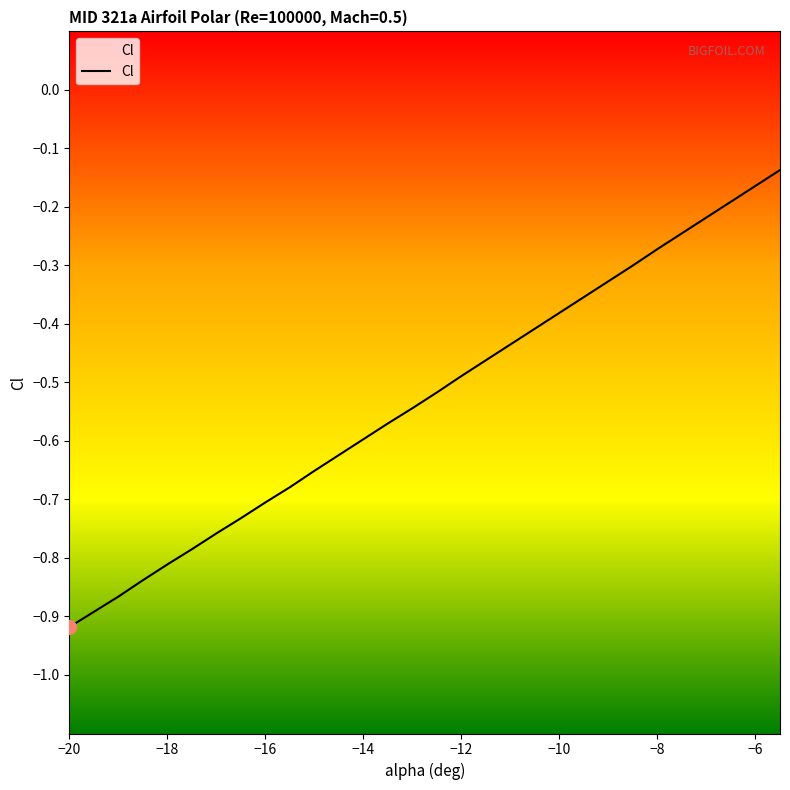

Reading left to right, what are all the values shown in this chart?

-0.9	-0.9	-0.9	-0.8	-0.8	-0.8	-0.8	-0.7	-0.7	-0.7	-0.7	-0.6	-0.6	-0.6	-0.5	-0.5	-0.5	-0.5	-0.4	-0.4	-0.4	-0.4	-0.3	-0.3	-0.3	-0.2	-0.2	-0.2	-0.2	-0.1